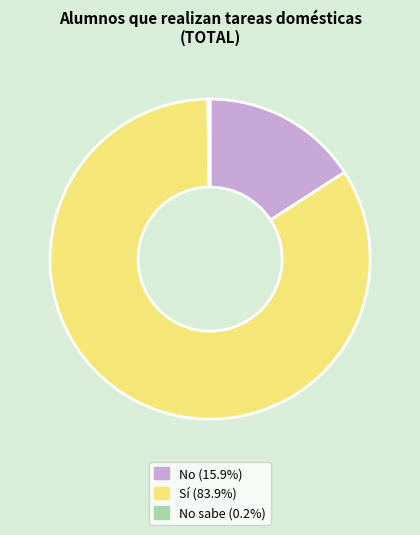

Does any single category account for the majority?

Yes